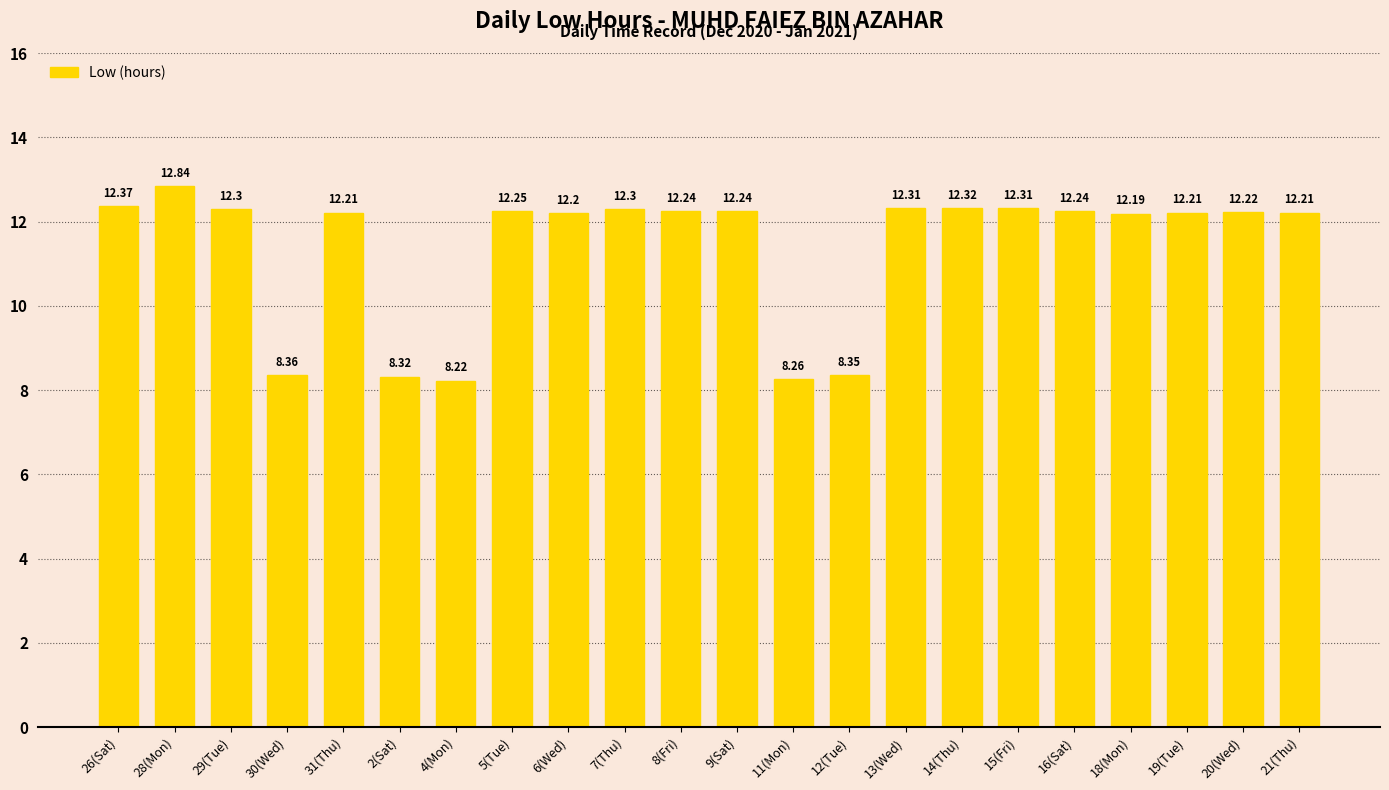

How many data points are less than 12?

5